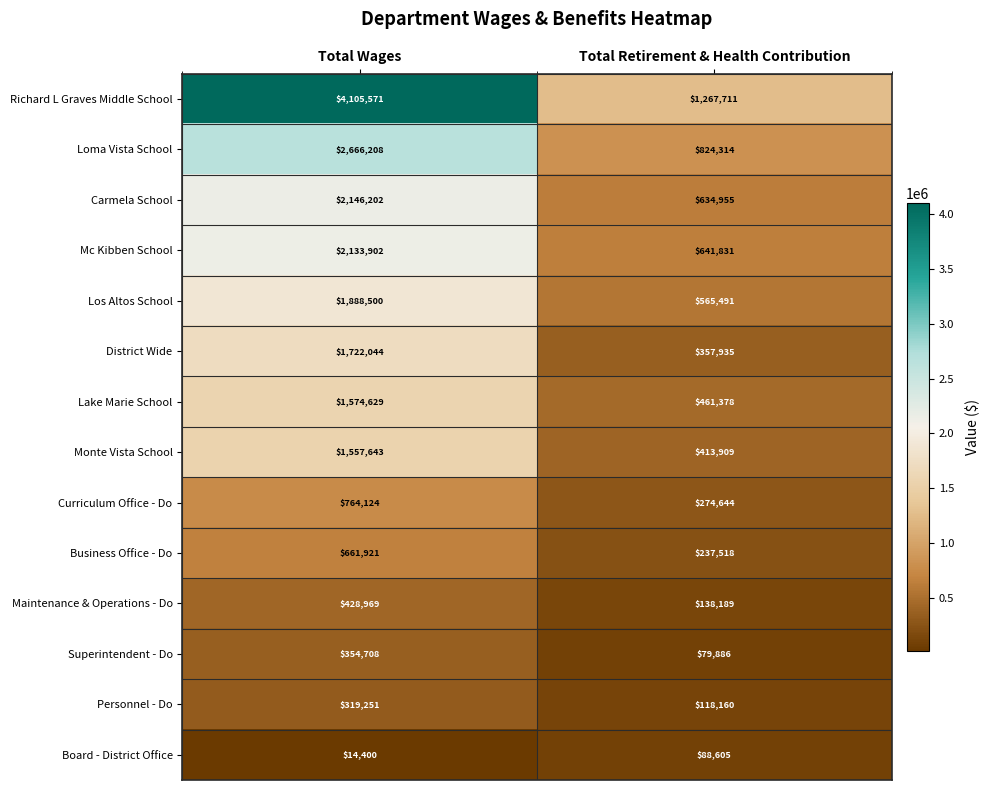

At how many categories does at least one series exceed 2417757?

1